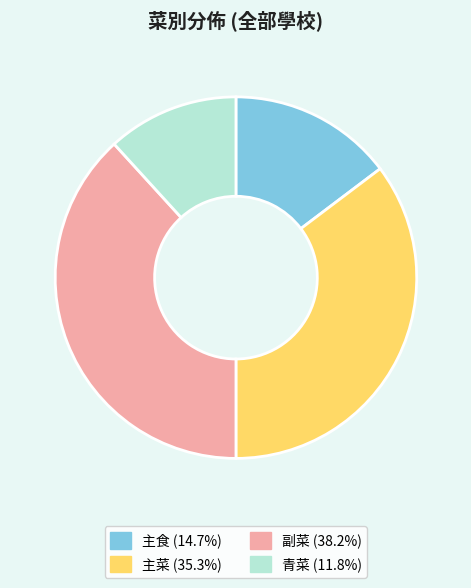

Is the sum of 主菜 and 副菜 greater than half?

Yes